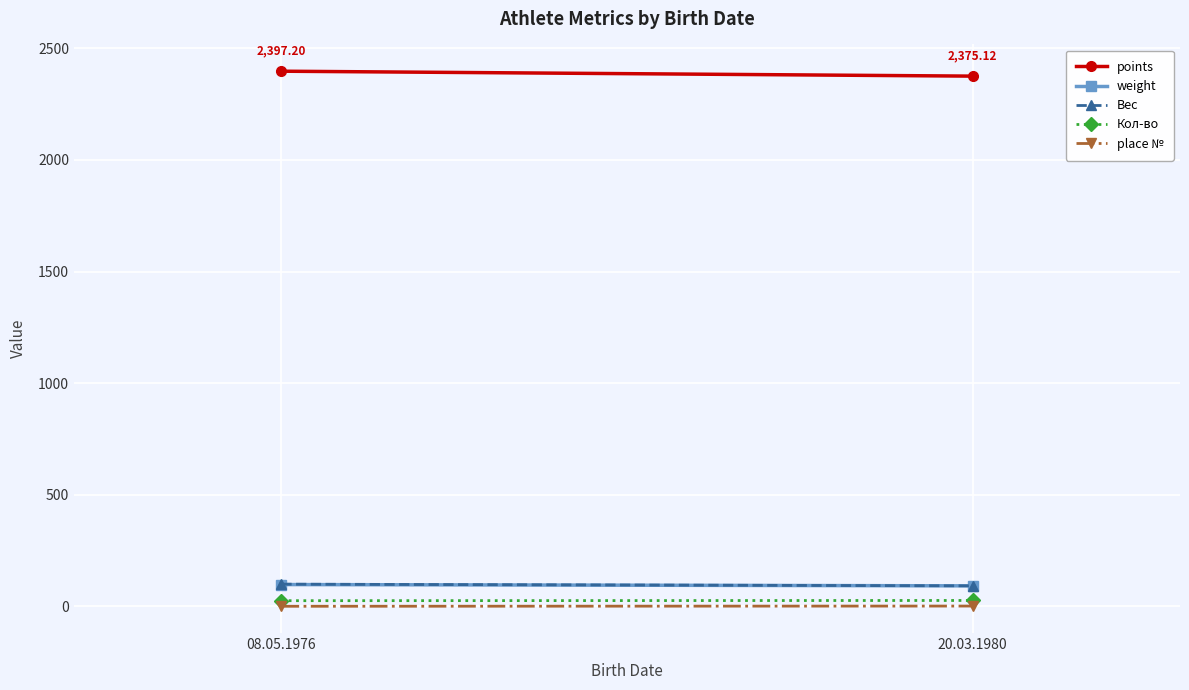

What is the value of the weight point at the 1st from the left?

98.3